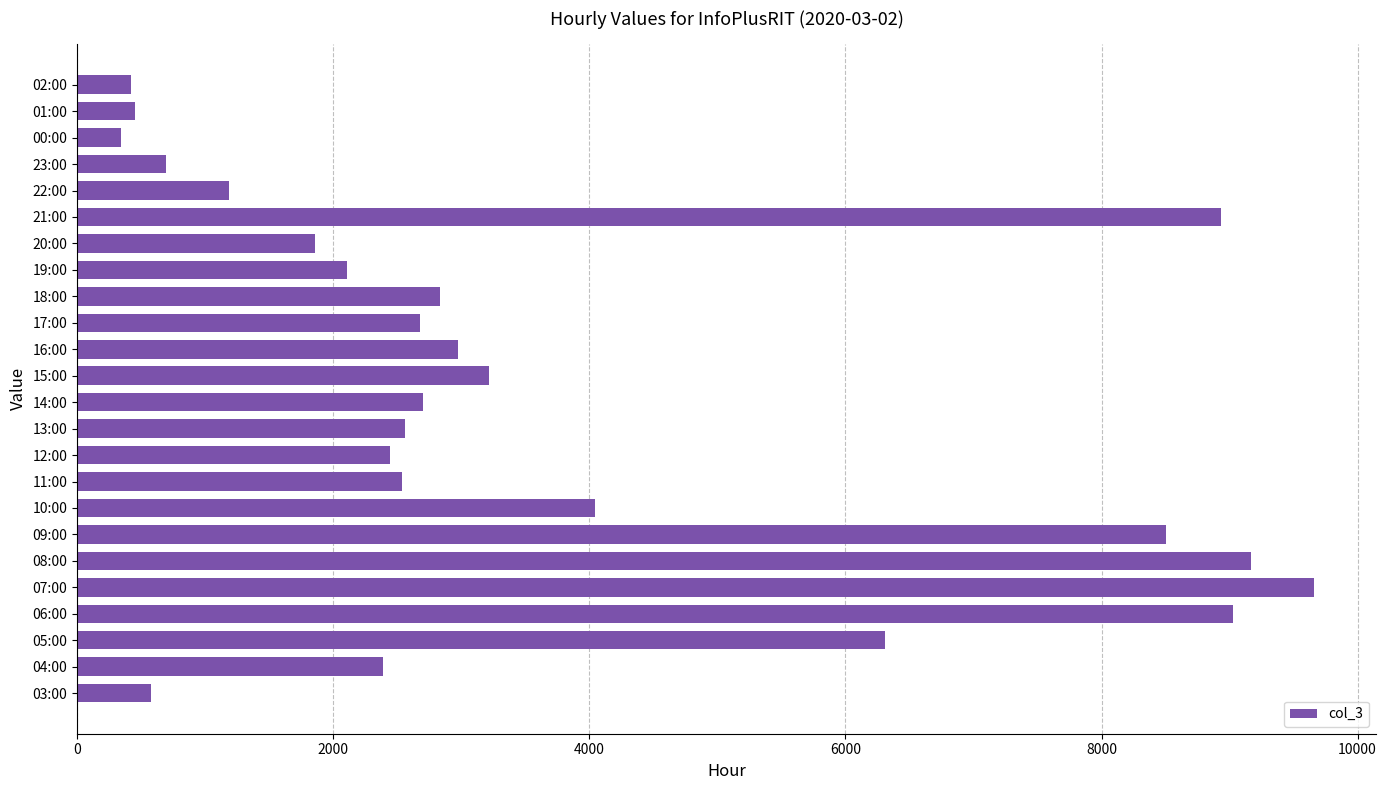

What is the sum of all values?

87615